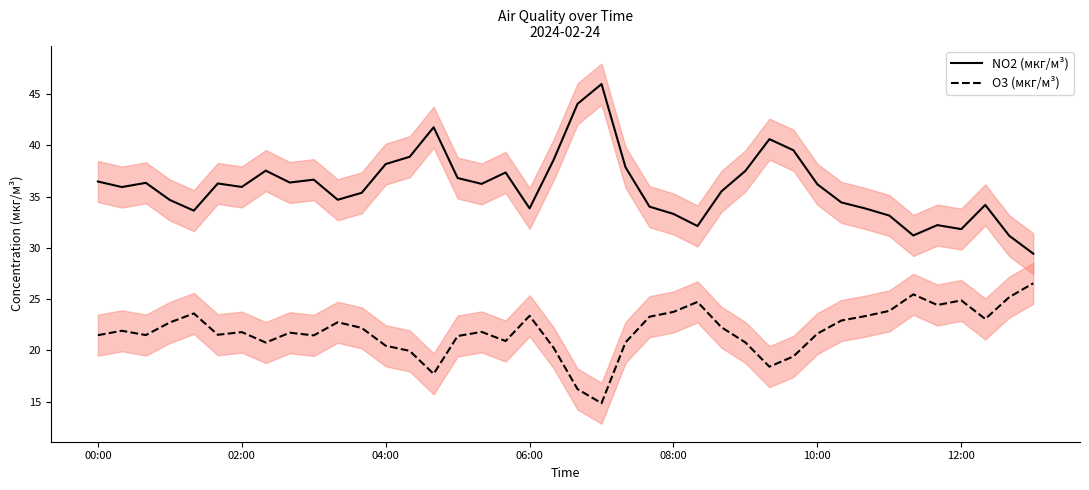

What is the lowest value of the NO2 (мкг/м³) series?

29.4